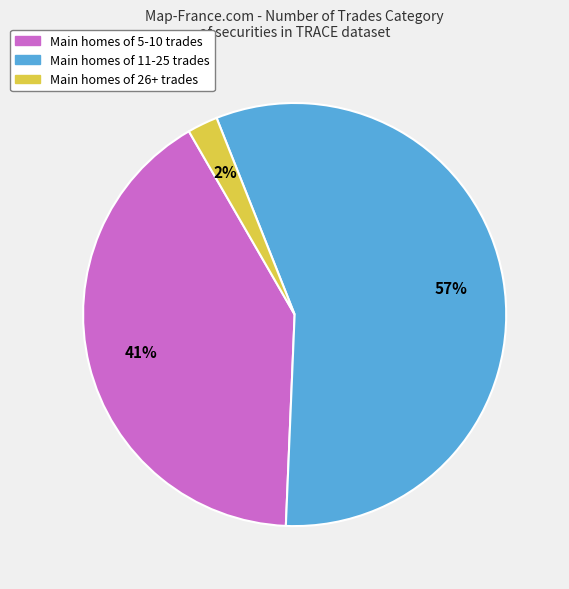

Does any single category account for the majority?

Yes